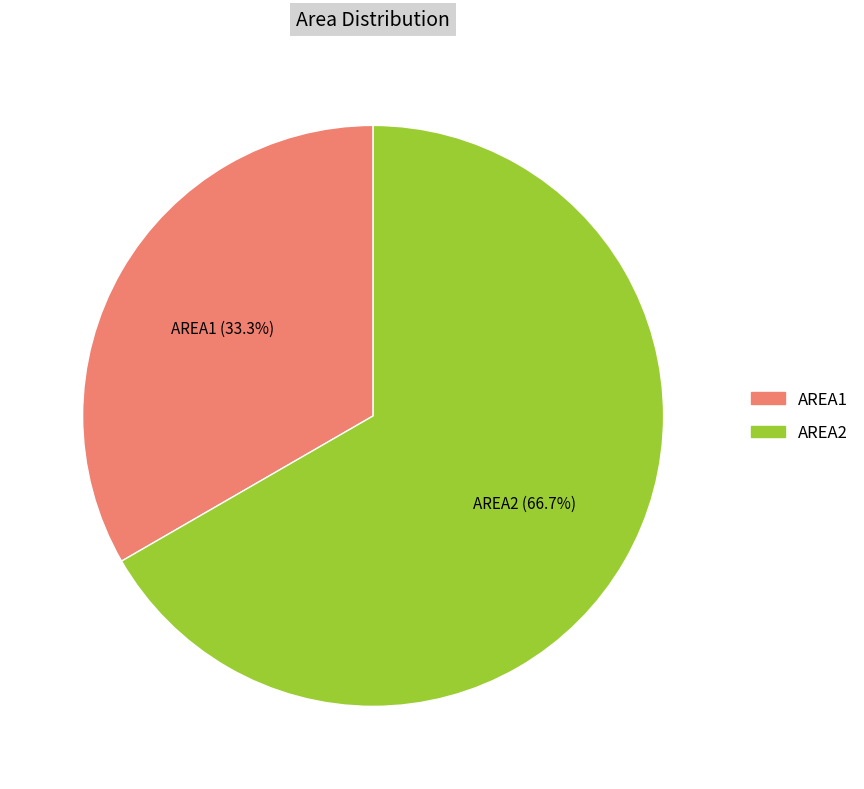

Does AREA2 represent more than half of the total?

Yes